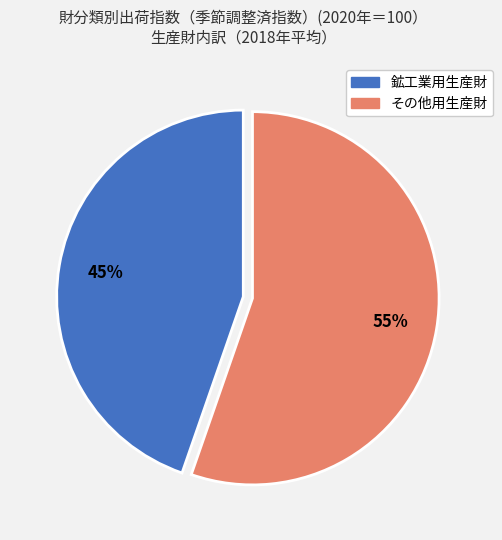

Combined, do 鉱工業用生産財 and その他用生産財 account for over 50%?

Yes